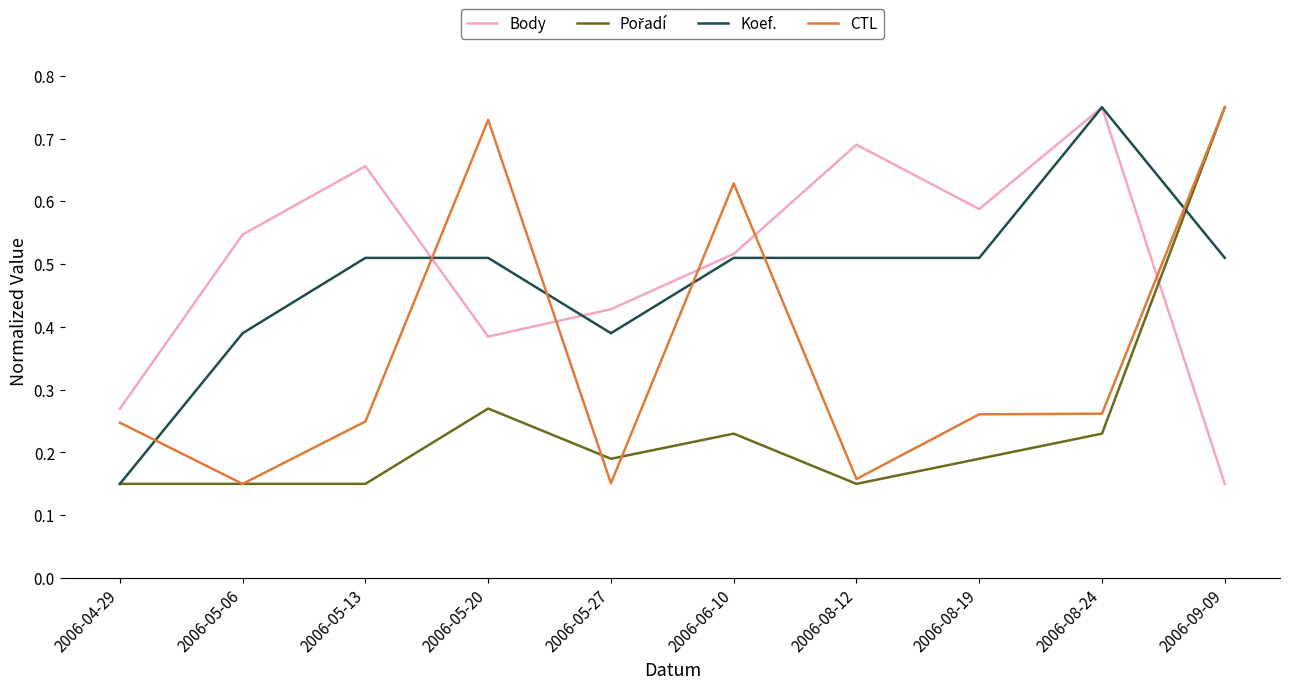

Which series changed the most between 2006-05-27 and 2006-08-19?

Body